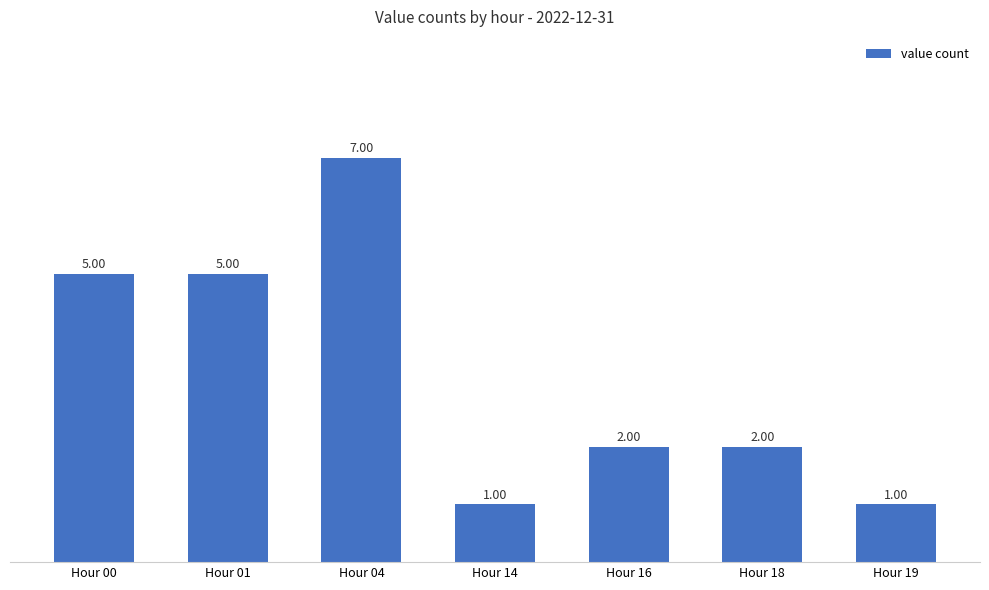

Reading left to right, transcribe all the data shown in this chart.

5	5	7	1	2	2	1